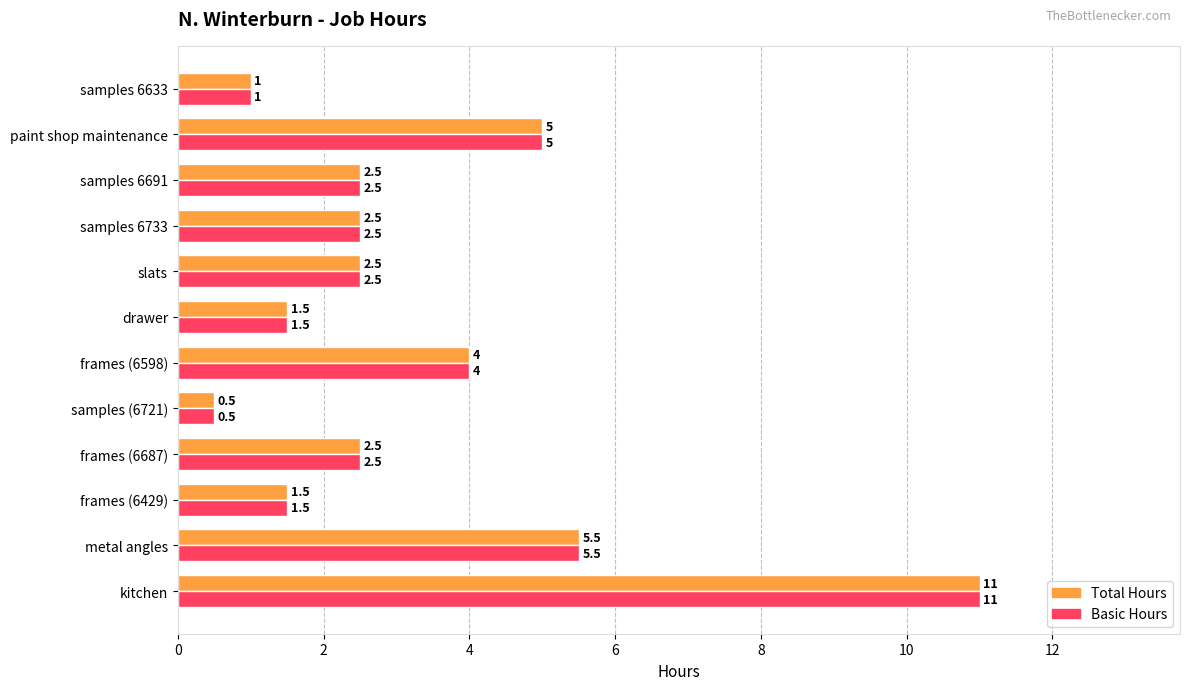

How many series are shown in this chart?

2